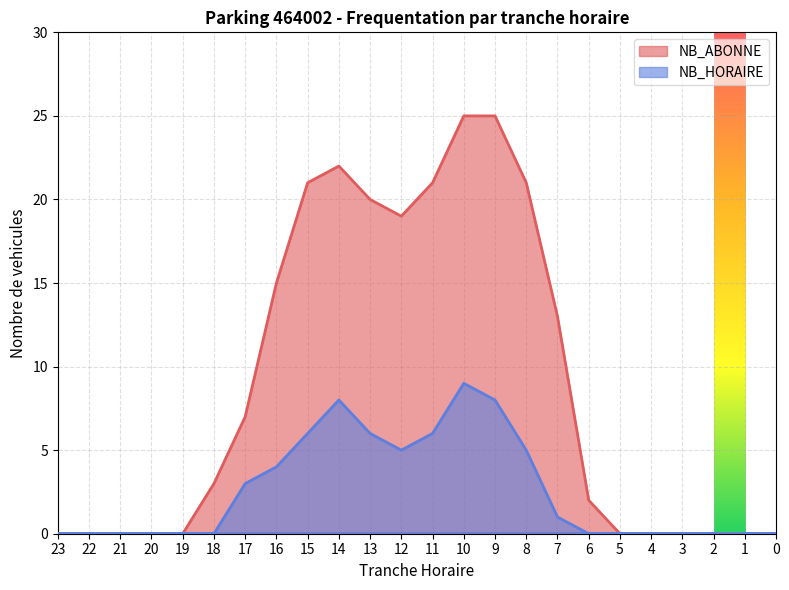

What is the highest value of the NB_ABONNE series?

25